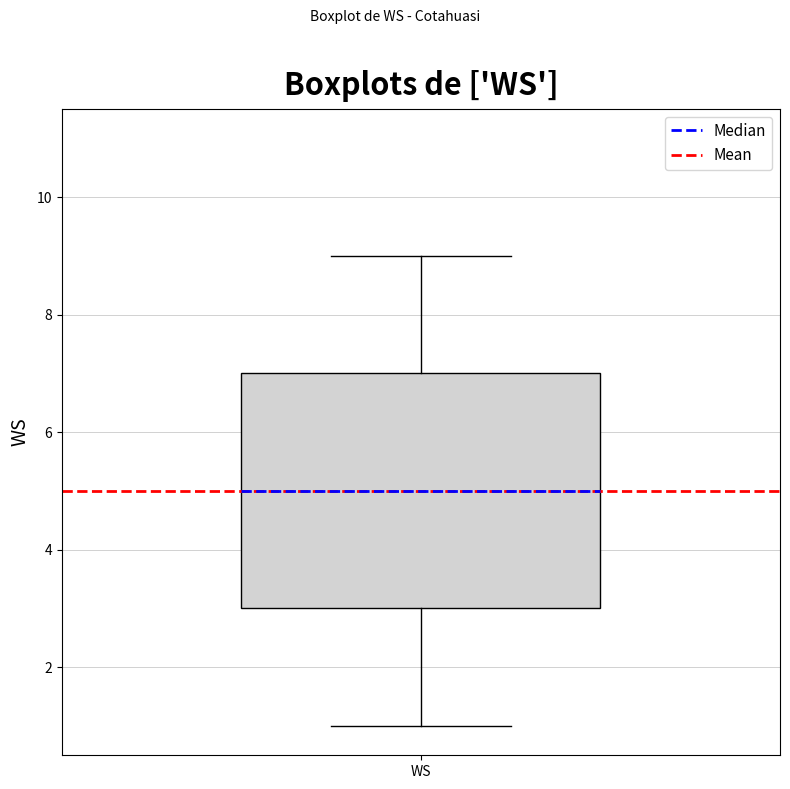

Where is the upper edge of the box for WS on the y-axis? The values are not printed on the chart, so give them approximately, as read against the axis.

7